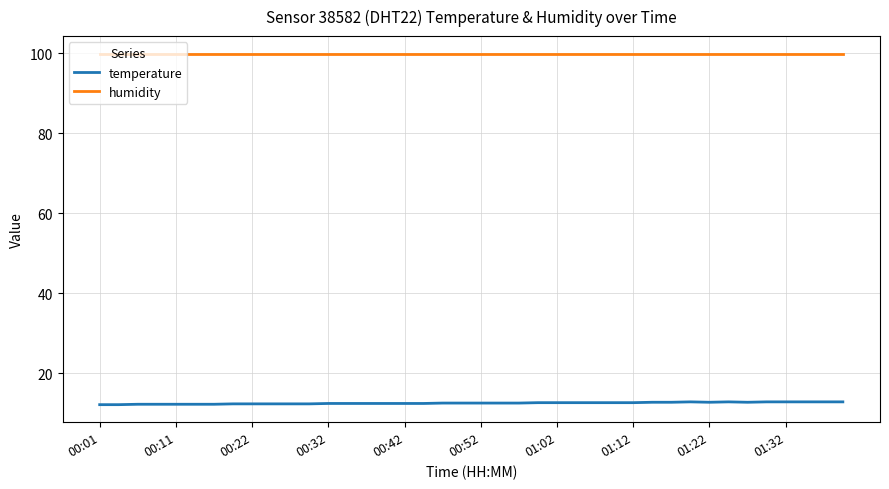

True or false: humidity and temperature cross at least once.

False